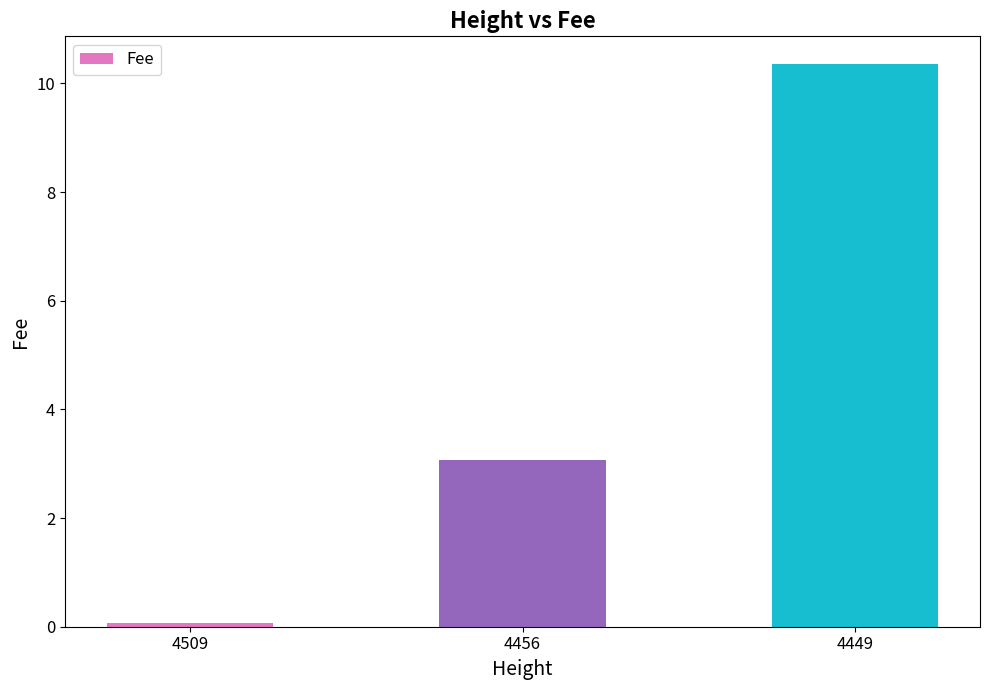

What is the value of the 1st bar from the left?

0.1